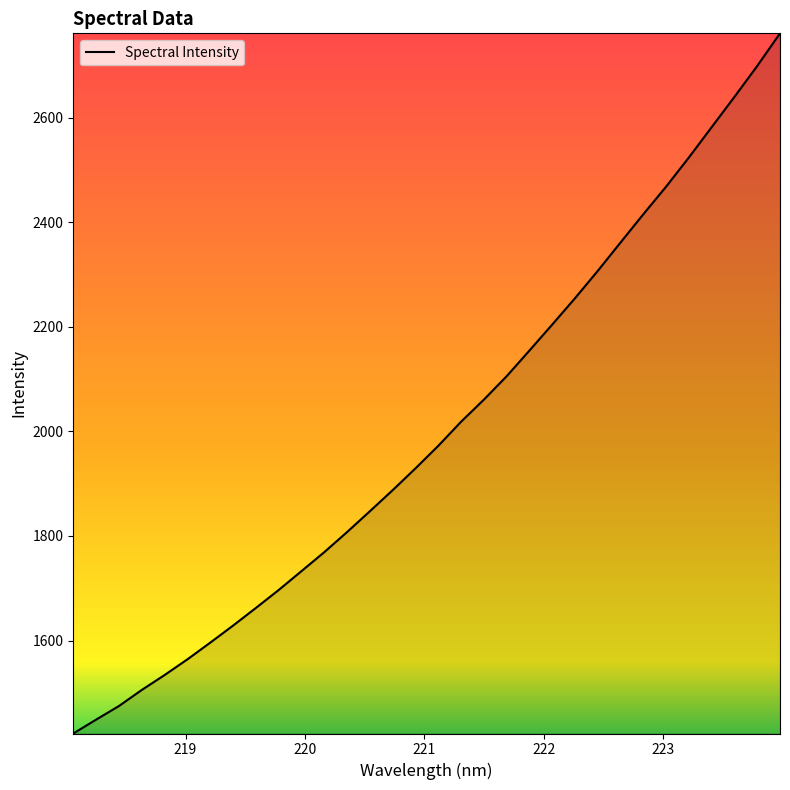

How many lines are shown in the chart?

1